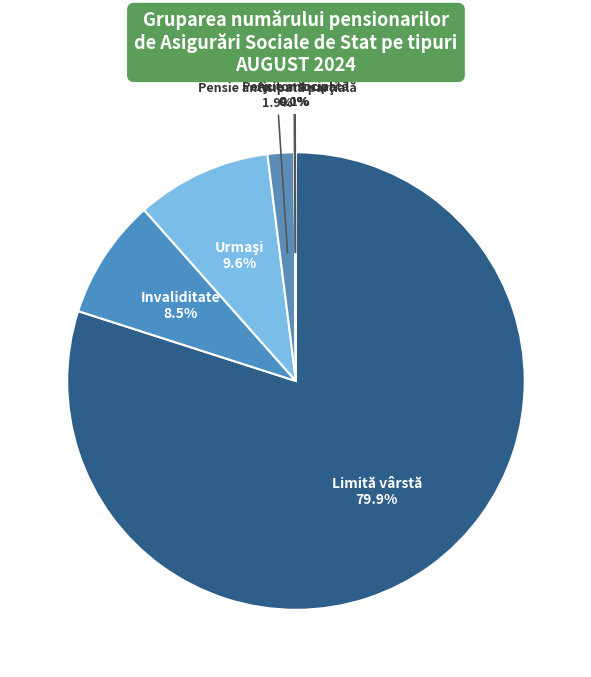

What is the largest slice in the pie chart?

Limită vârstă